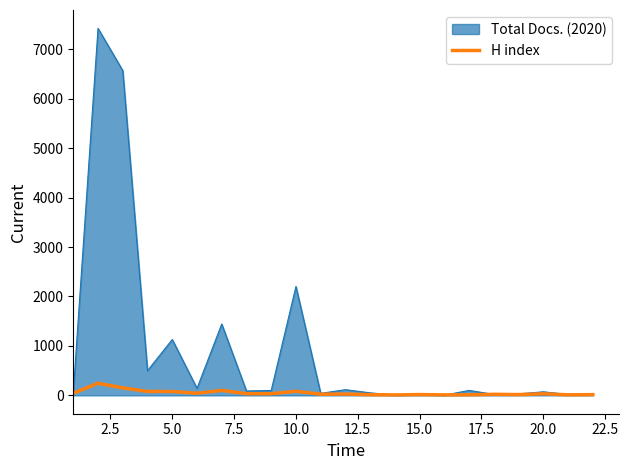

How many values are below 32?

11